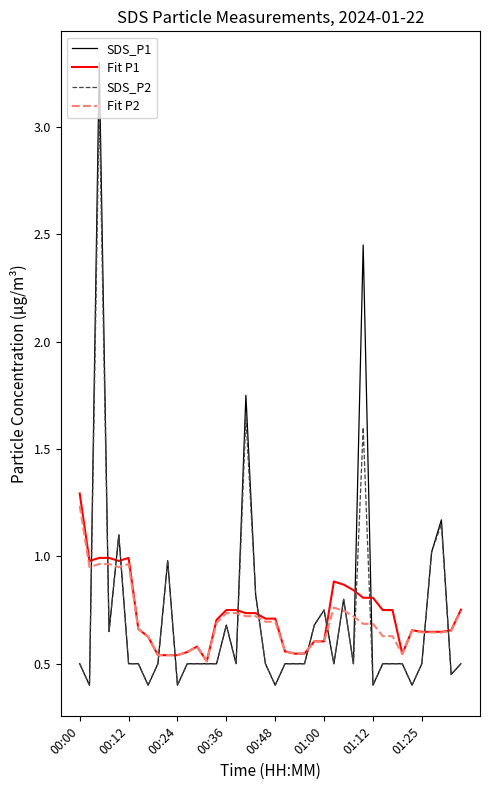

What is the minimum value shown in the chart?

0.4